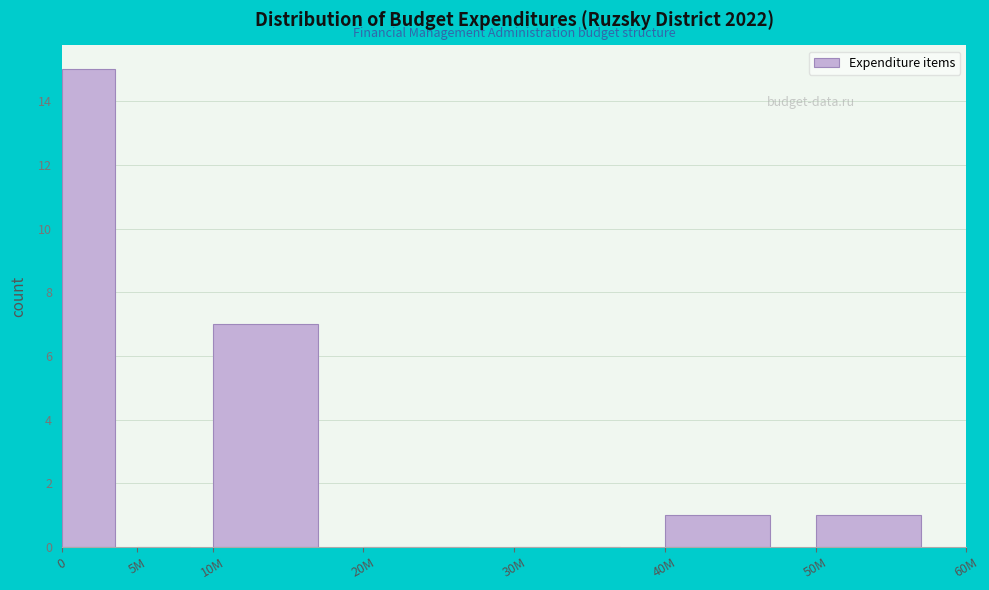

Reading left to right, transcribe all the data shown in this chart.

0=15	5M=0	10M=7	20M=0	30M=0	40M=1	50M=1